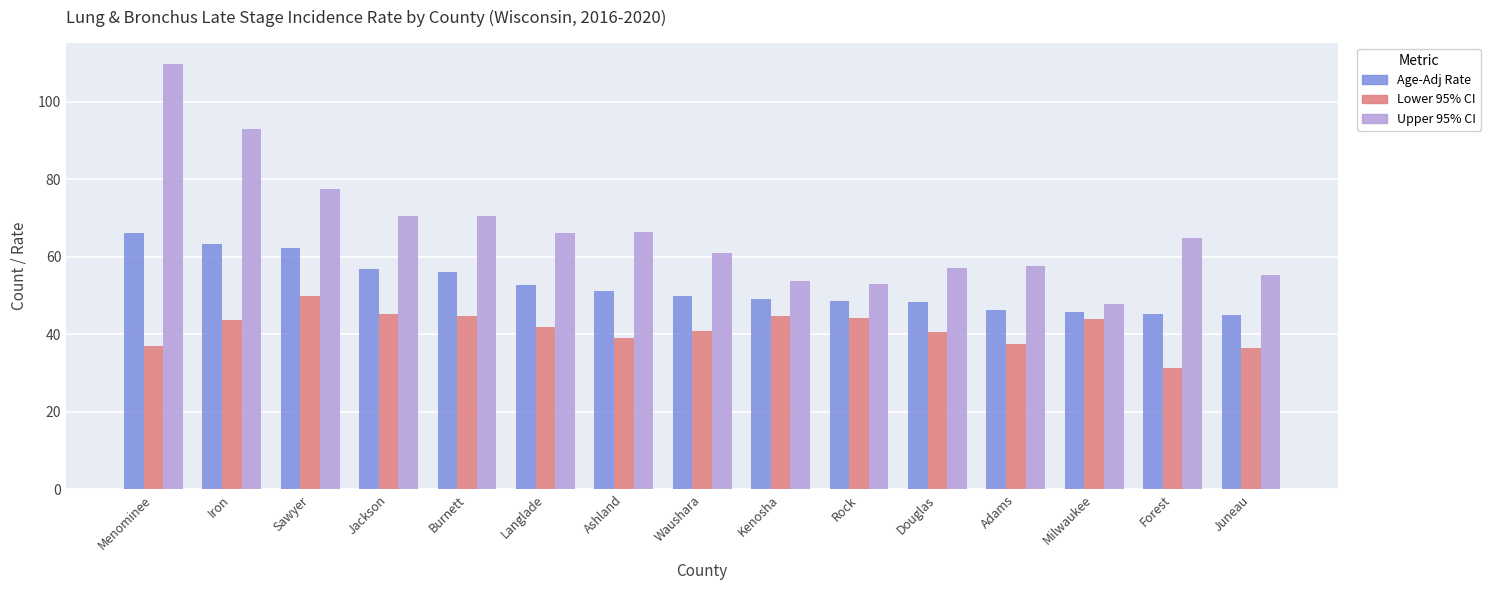

What are all the series names shown in the legend?

Age-Adj Rate, Lower 95% CI, Upper 95% CI